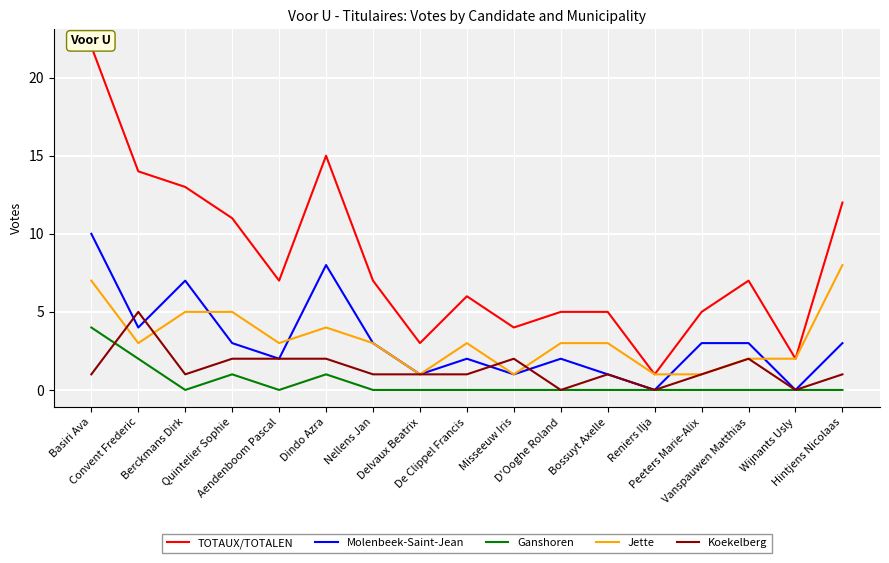

How many interior local peaks does the Molenbeek-Saint-Jean series have?

4